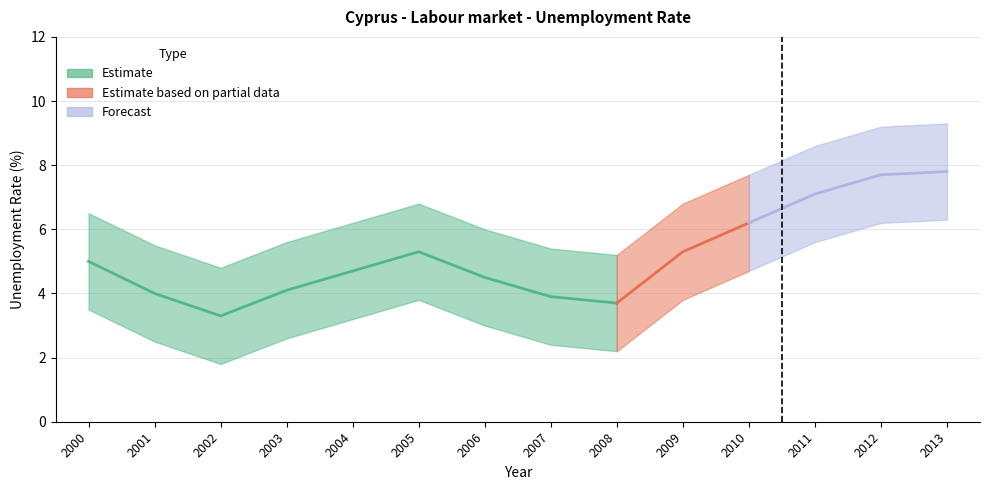

What is the value of the 12th point from the left?

7.1